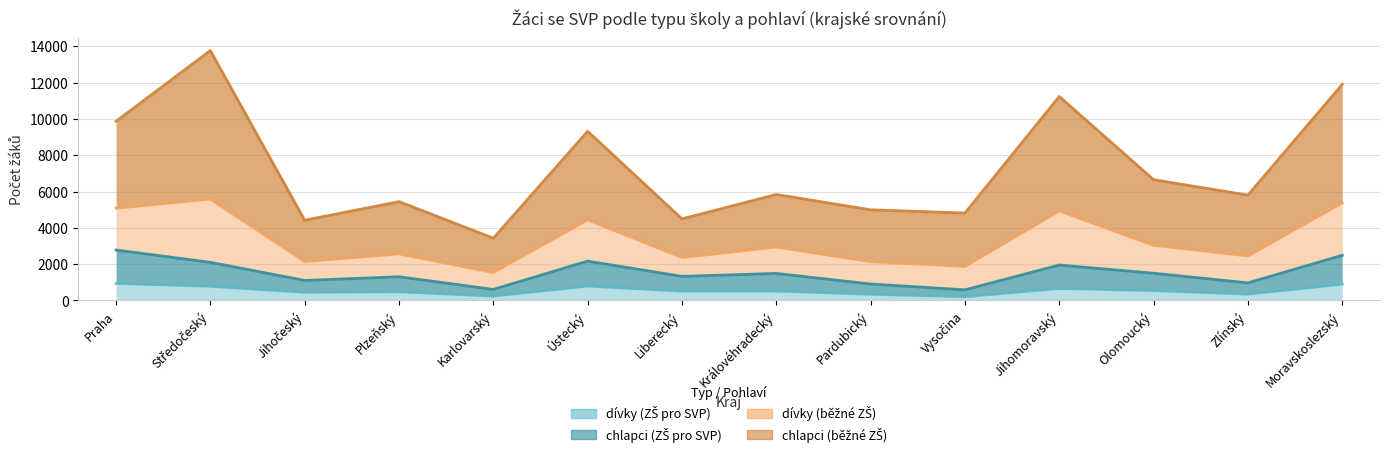

How many interior local valleys does the chlapci (ZŠ pro SVP) series have?

5